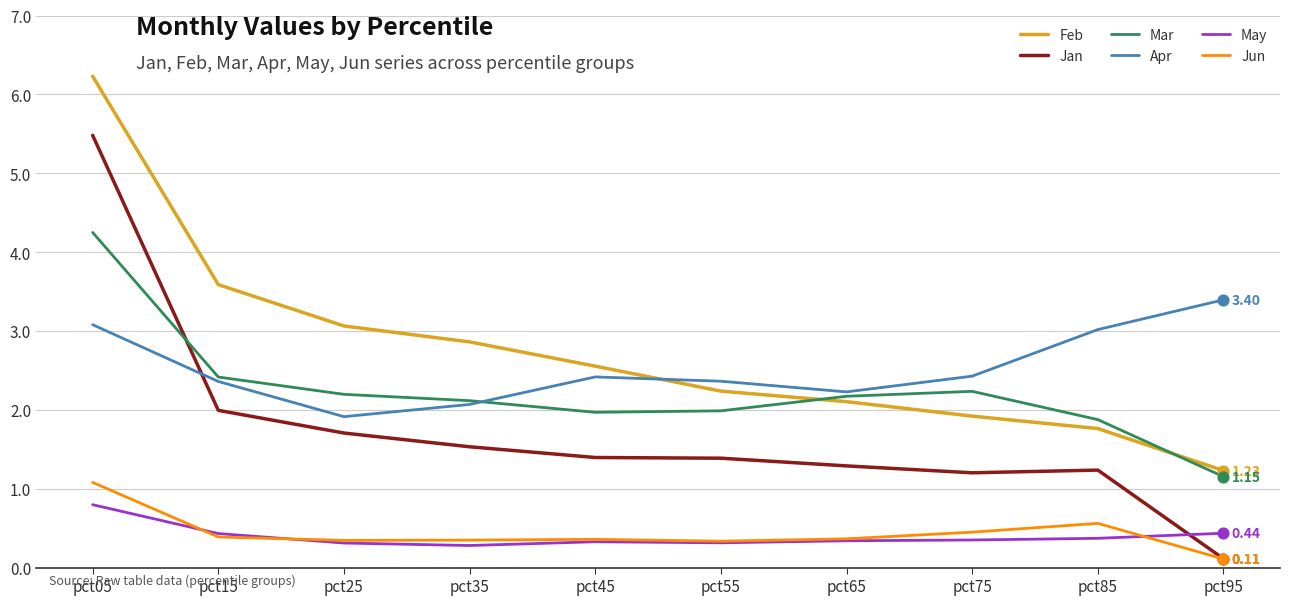

What is the difference between the highest and lowest values at pct75?

2.1